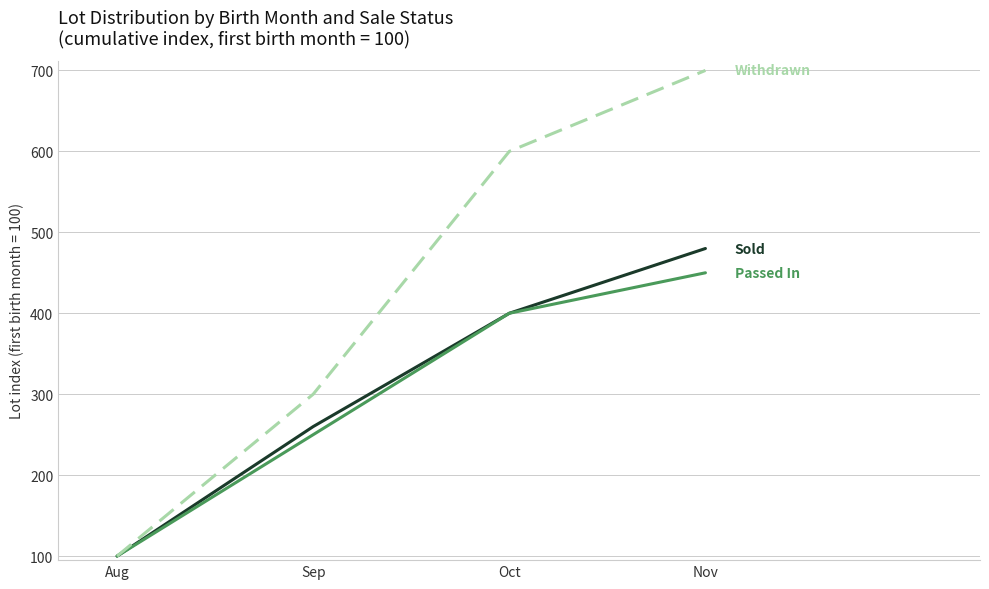

At which category is the sum across all series the highest?

Nov